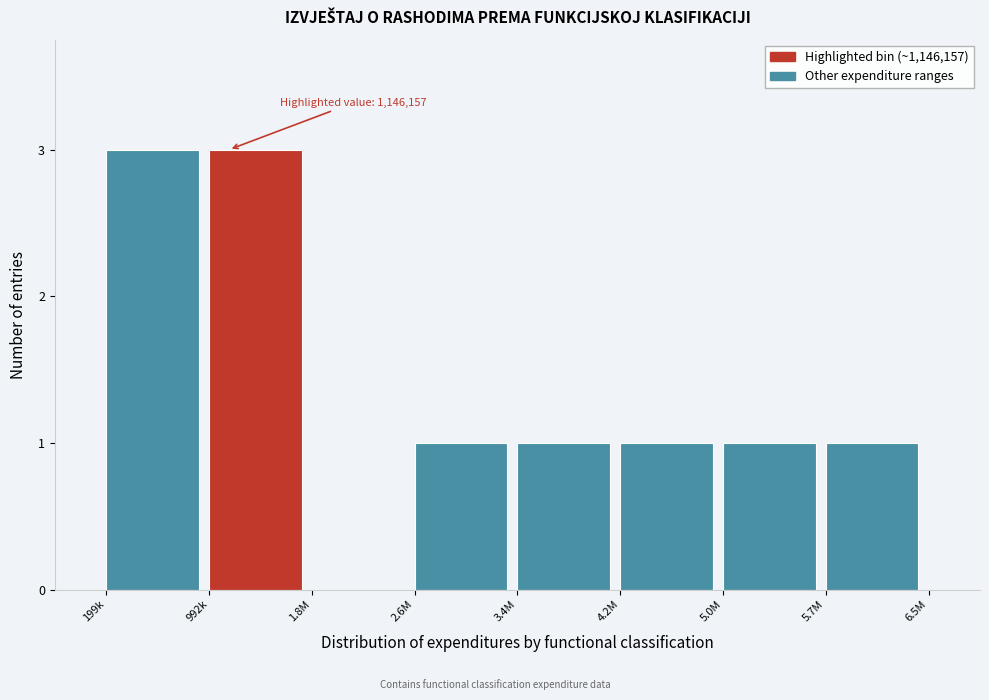

Reading left to right, transcribe all the data shown in this chart.

199k=3	992k=3	1.8M=0	2.6M=1	3.4M=1	4.2M=1	5.0M=1	5.7M=1